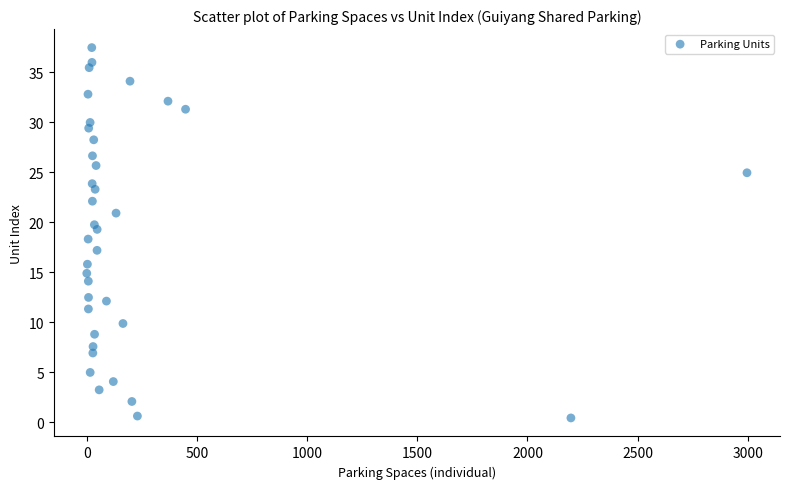

What is the range of X values (max minus min)?

2998.9